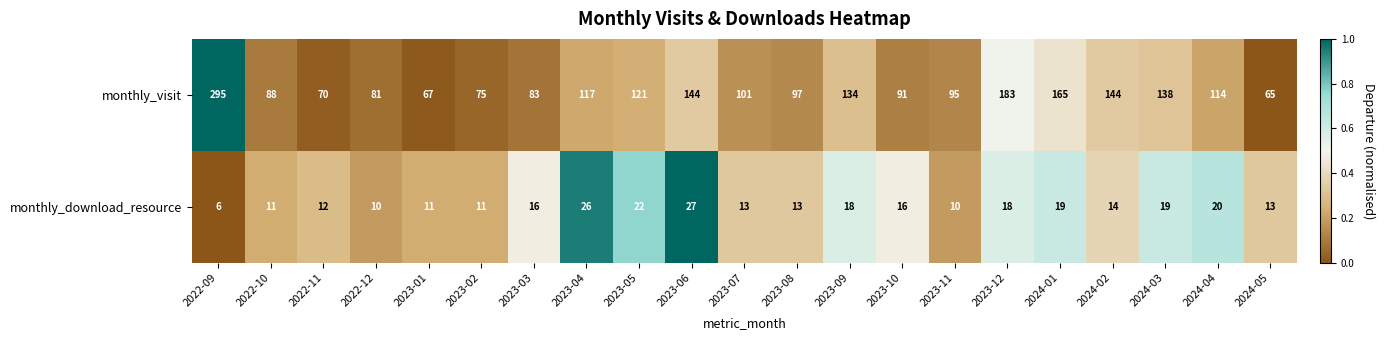

Which series has the widest spread of values?

monthly_visit